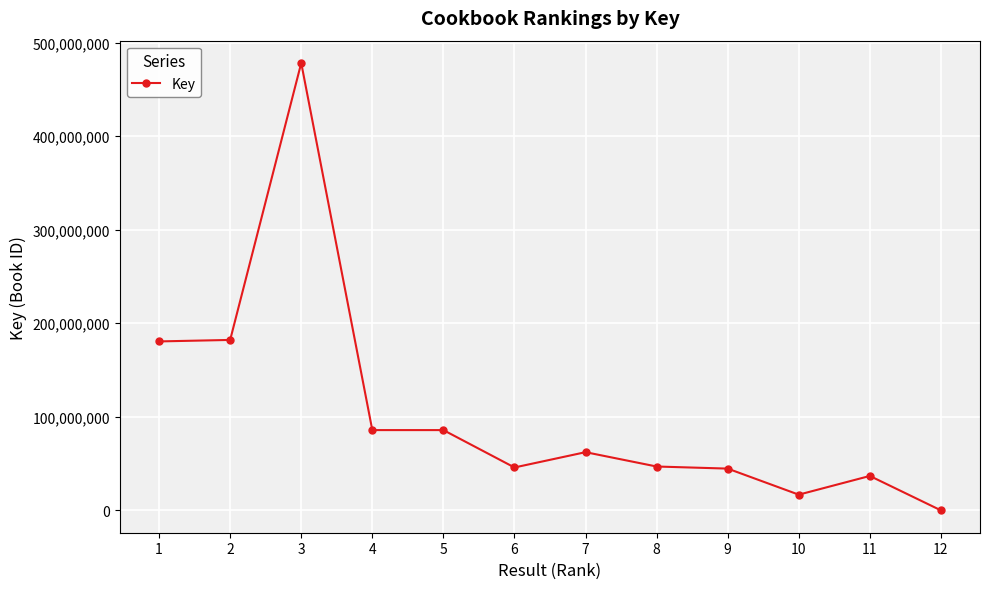

What is the value of the 10th point from the left?

16782275